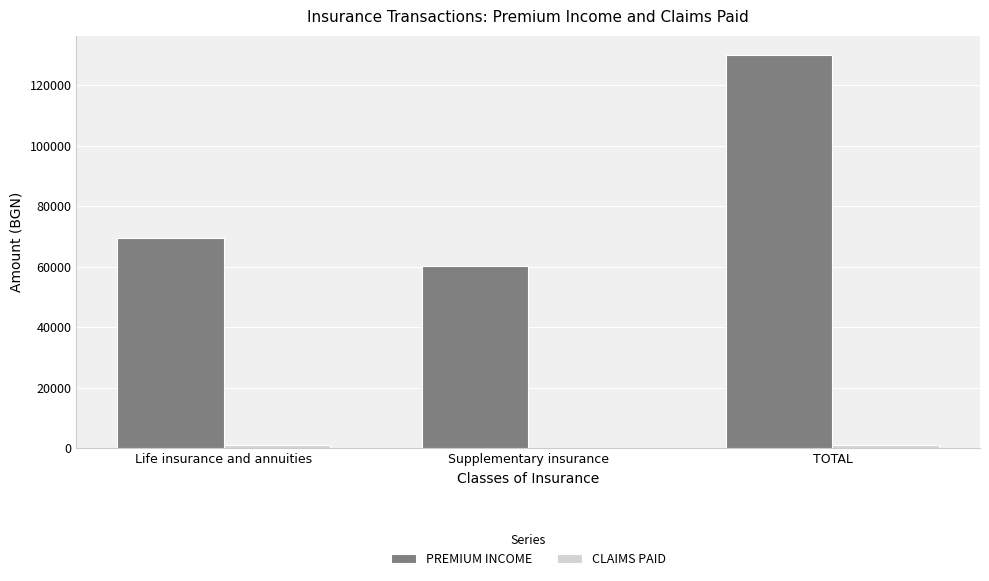

How many data points does each series have?

3